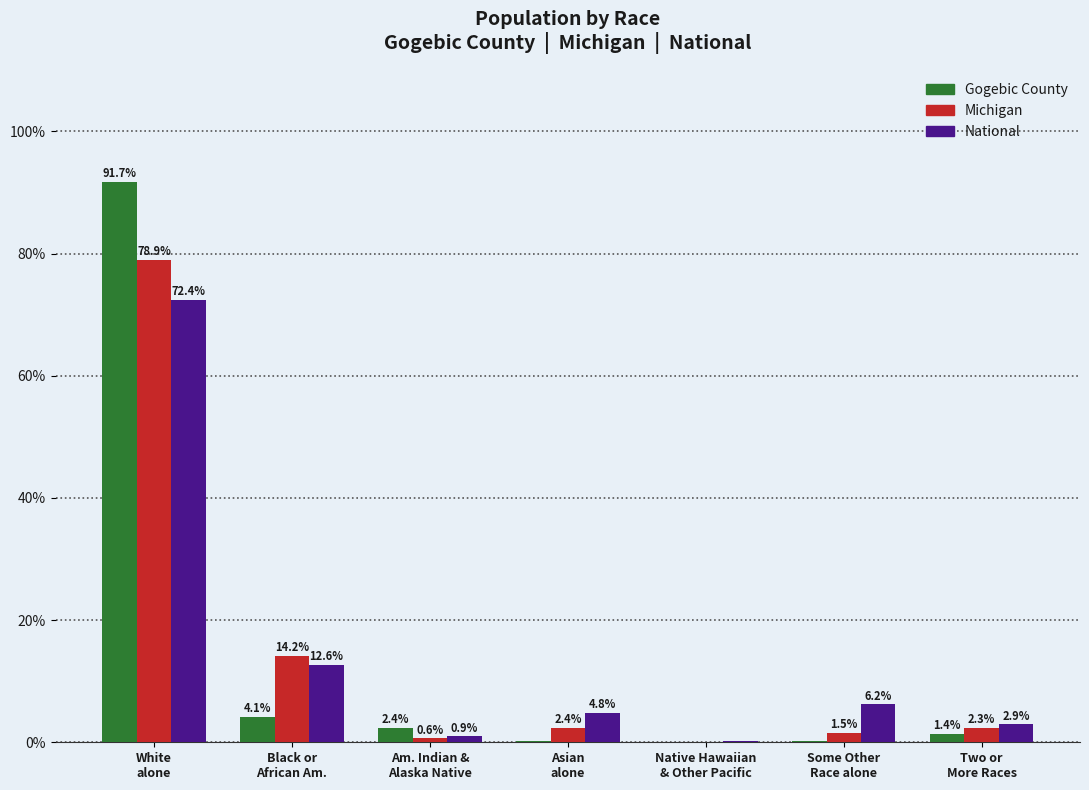

What is the spread (max minus min) of values at Asian
alone?

4.5